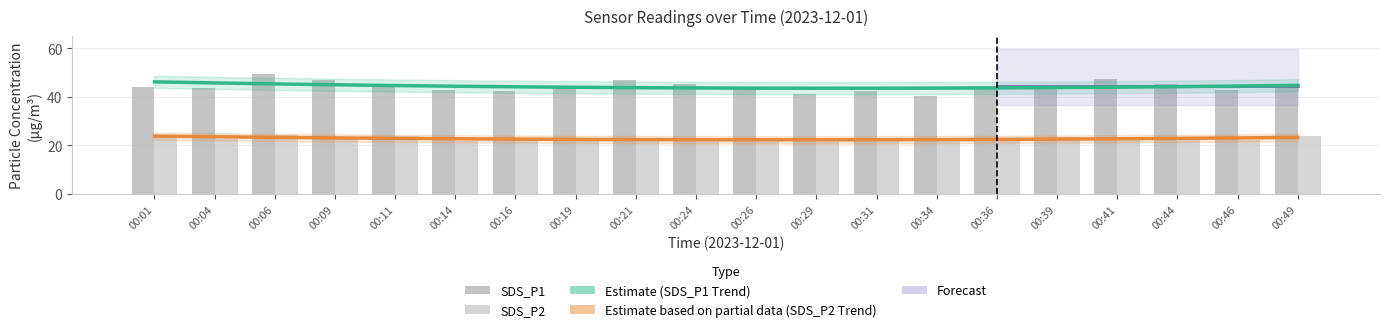

Rank the series by their maximum value, from highest to lowest.

SDS_P1, SDS_P1 Trend (Estimate), SDS_P2, SDS_P2 Trend (Partial Estimate)